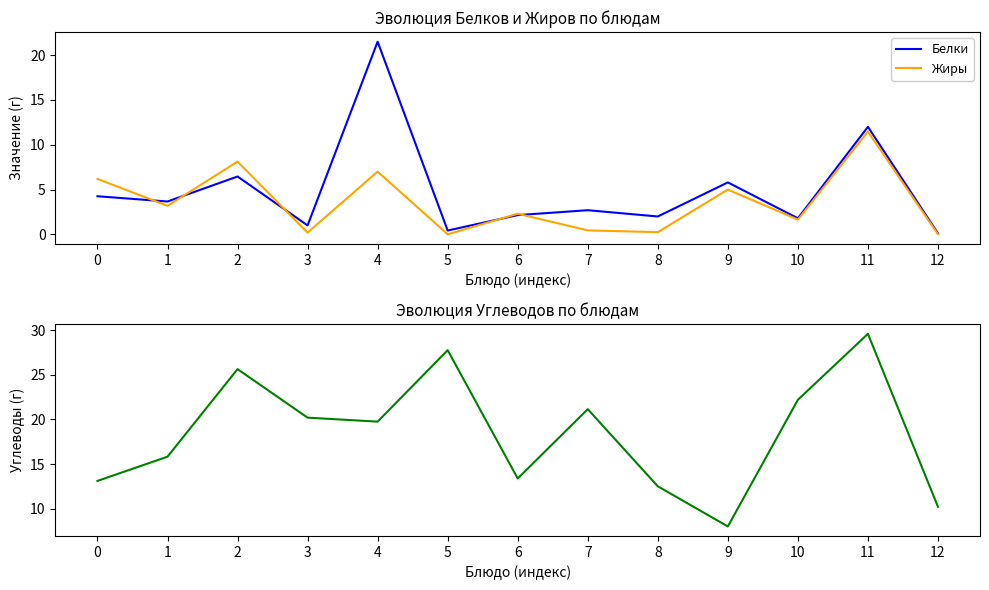

How many data points in Белки are less than 2?

4